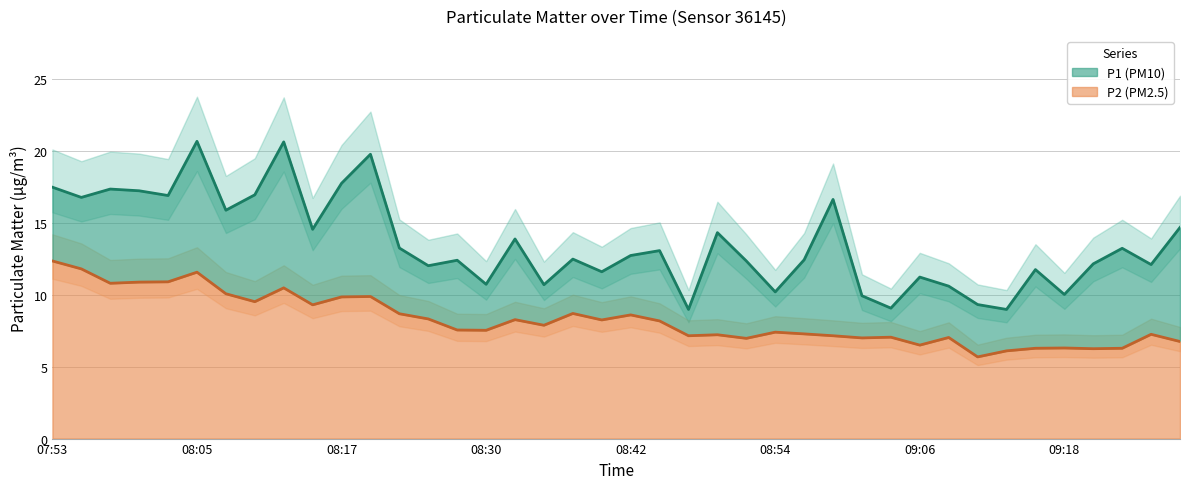

What is the label of the 1st point from the left?

07:53